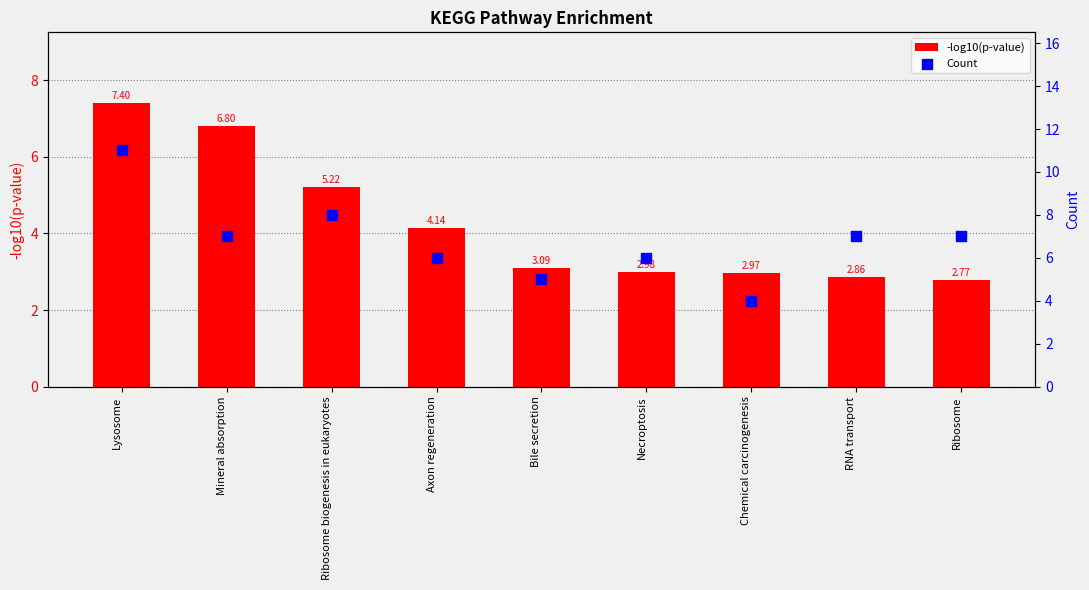

Is the value of Count at Necroptosis greater than the value of -log10(p-value) at Ribosome?

Yes